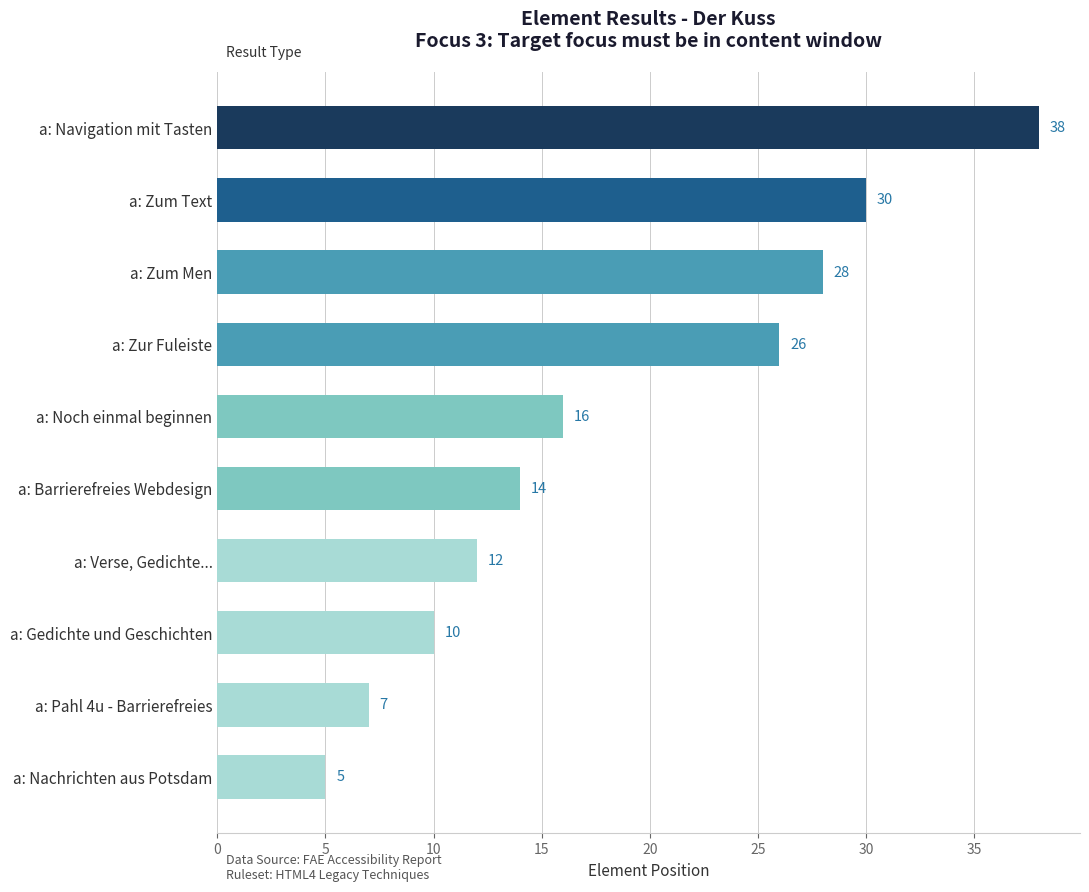

What is the maximum value shown in the chart?

38